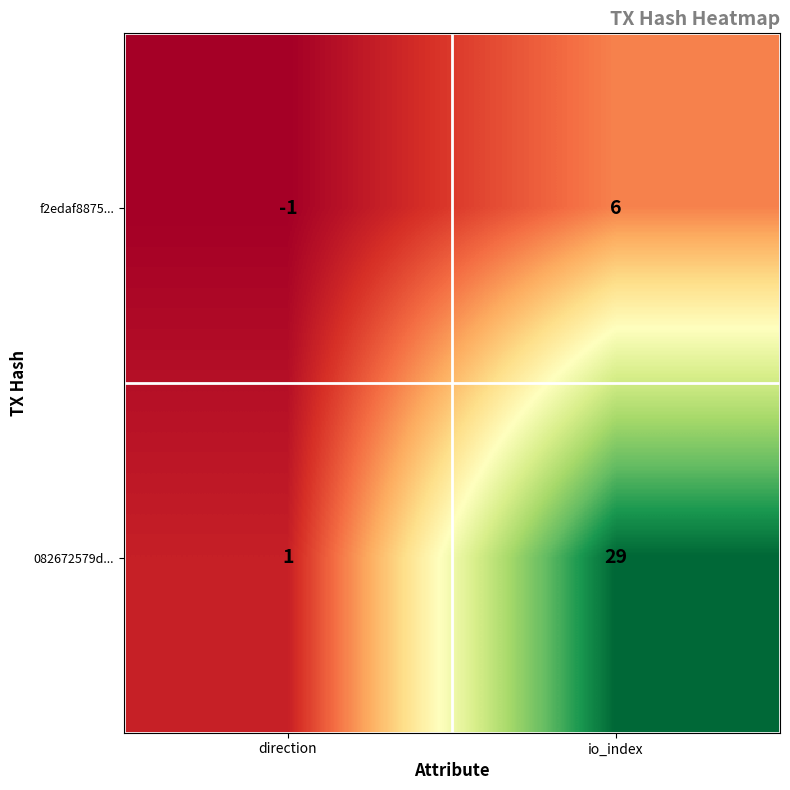

Rank the series by their average value, from highest to lowest.

082672579d..., f2edaf8875...